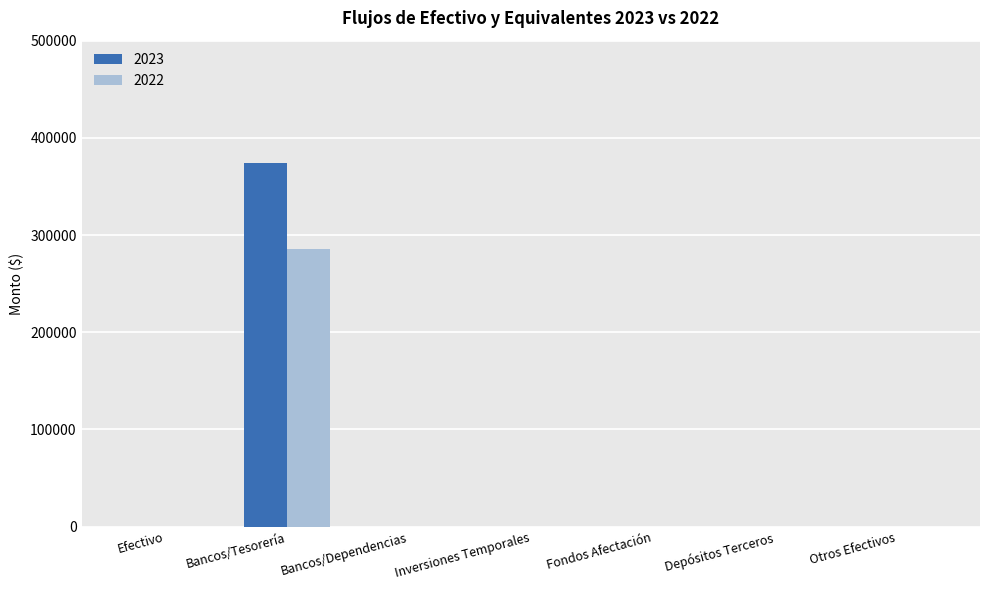

Is it true that 2023 equals 0.0 at Depósitos Terceros?

True